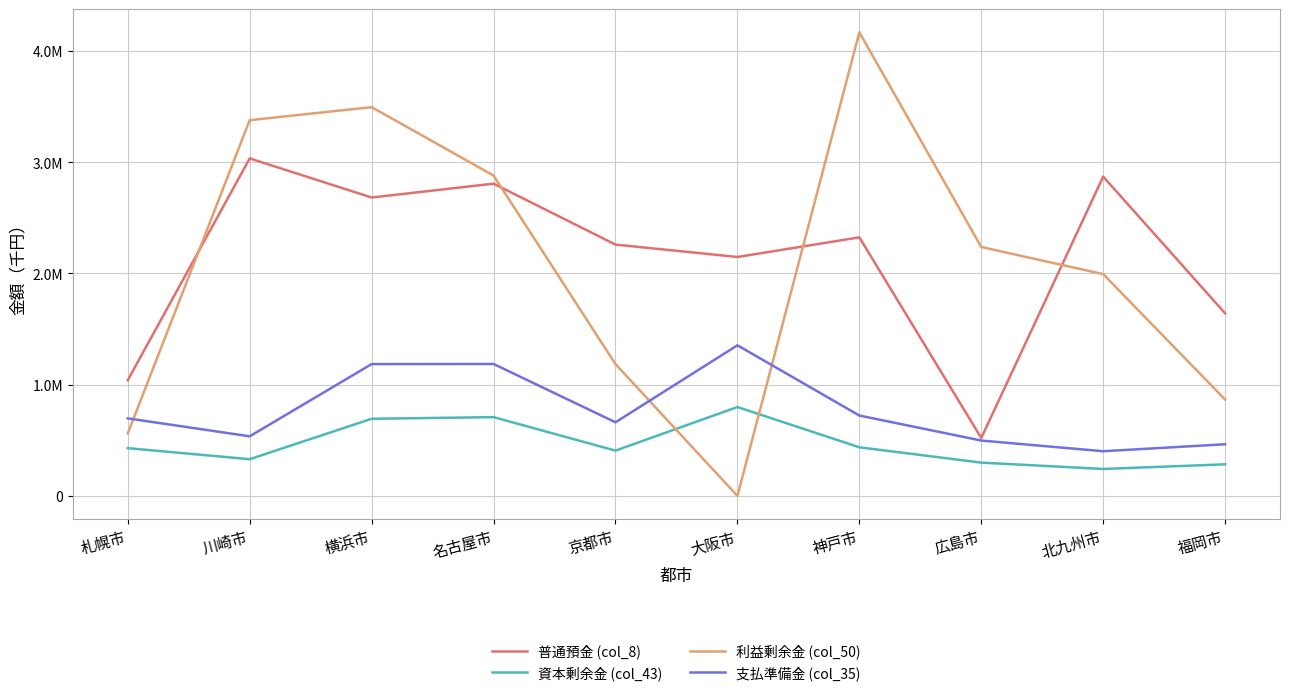

Is this an area chart (filled region under the line)?

No